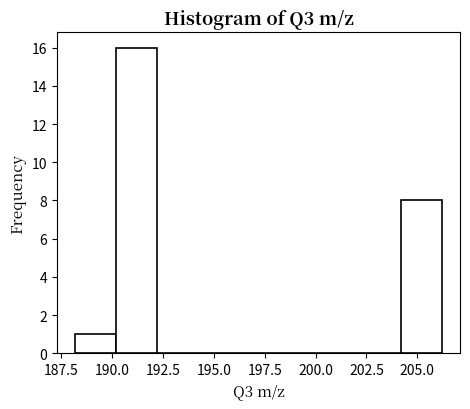

What is the height of the bar covering 204.2 to 206.2 on the x-axis? Neither the bar edges nor the heights are printed on the chart, so give them approximately, as read against the axes.

8